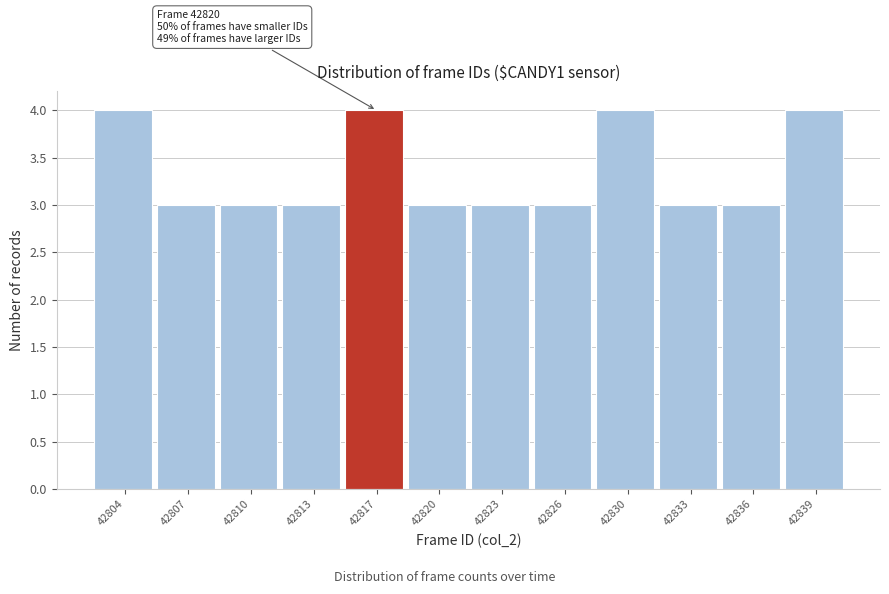

Reading left to right, transcribe all the data shown in this chart.

4	3	3	3	4	3	3	3	4	3	3	4